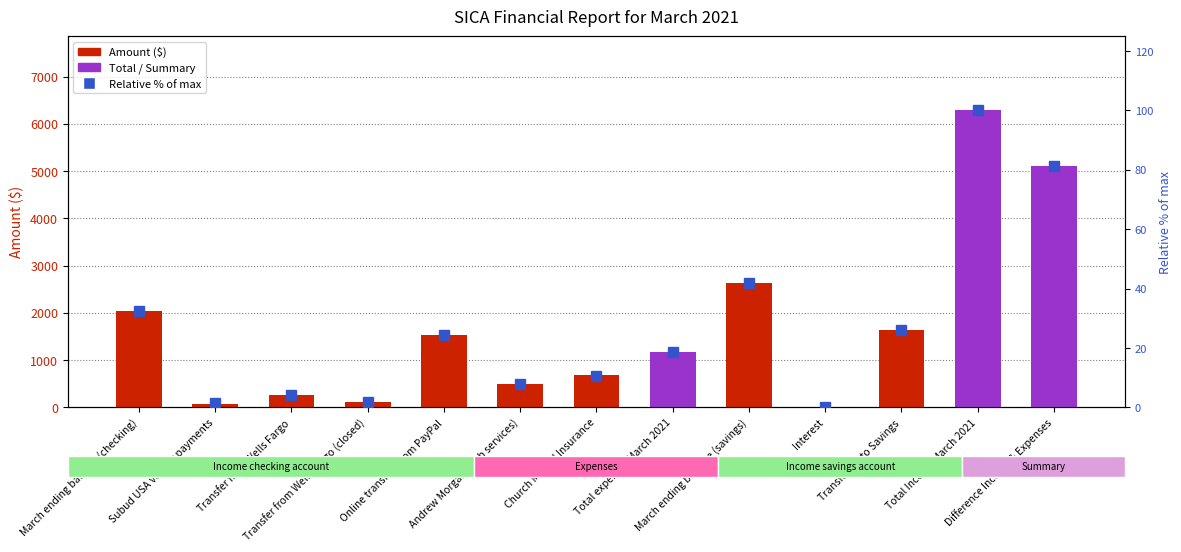

How many values in the Relative % of max series are below 18?

6